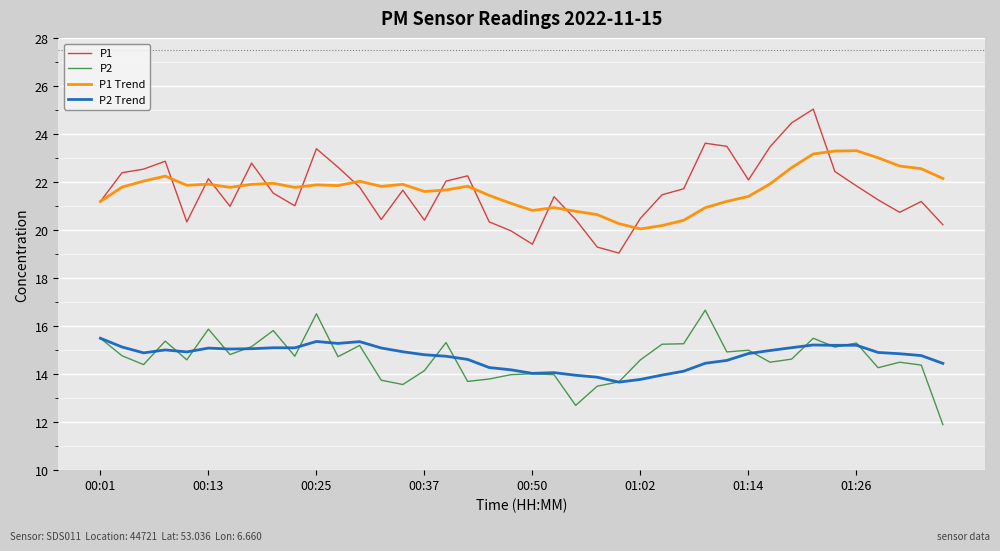

Does the chart display data point markers on the line(s)?

No